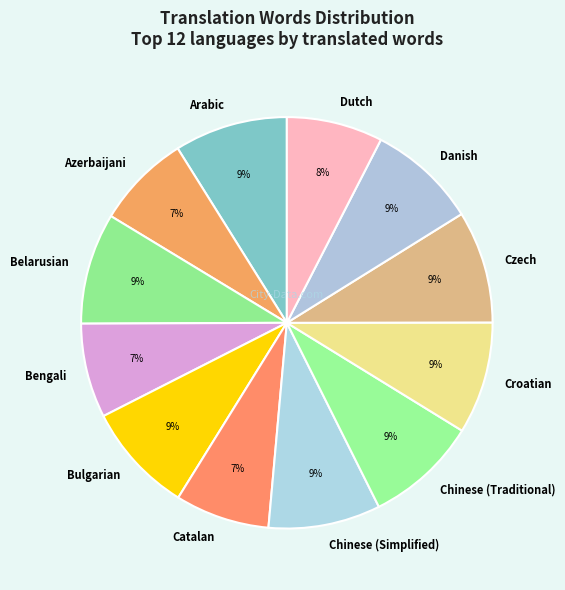

To the nearest percent, what portion does Arabic represent?

9%